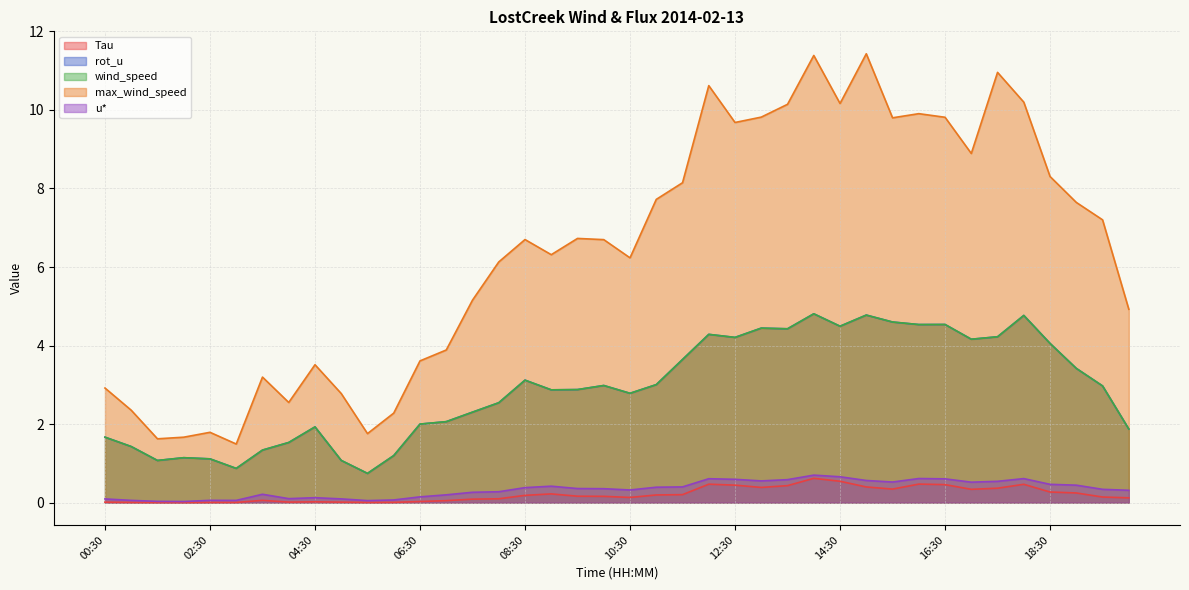

Where is max_wind_speed nearest to the value 6?

08:00